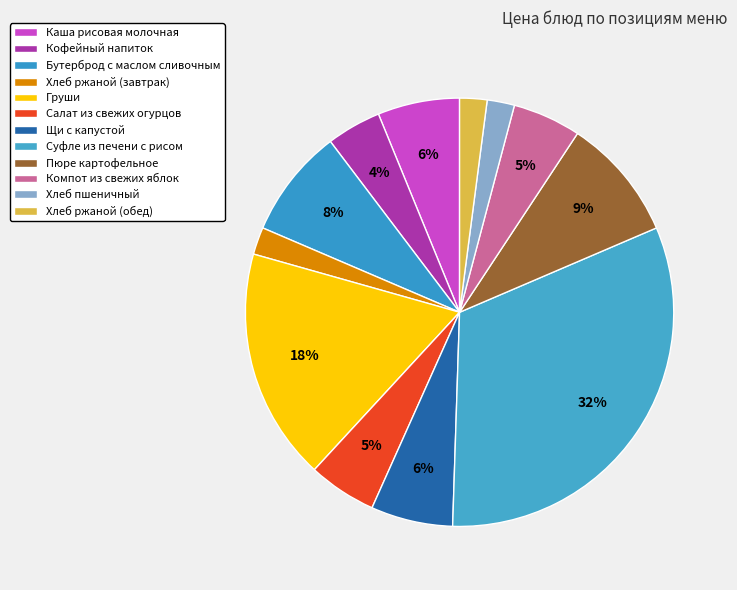

To the nearest percent, what percentage of the pie is Каша рисовая молочная?

6%